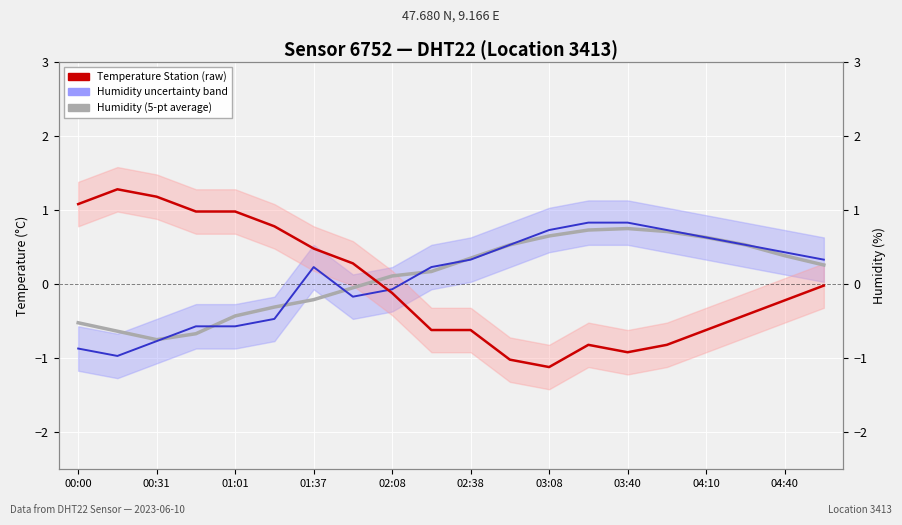

What is the sum of the Temperature Station (raw) values at 15 and 01:01?

0.4